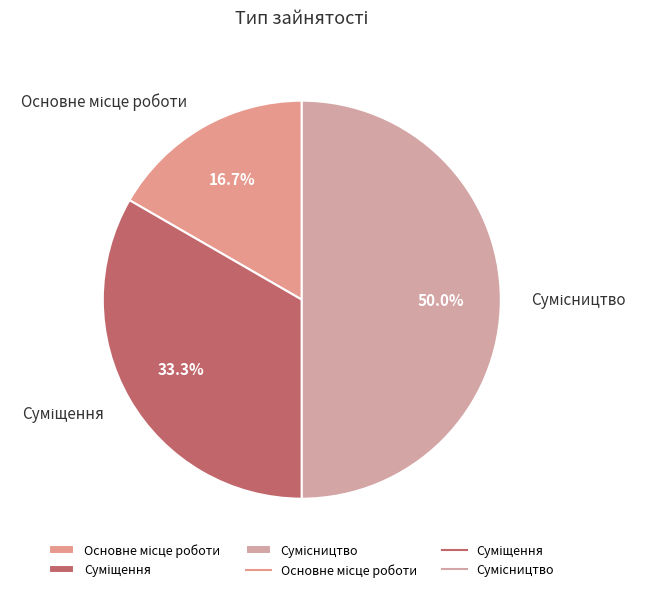

How much of the chart is everything except Основне місце роботи?

83.3%